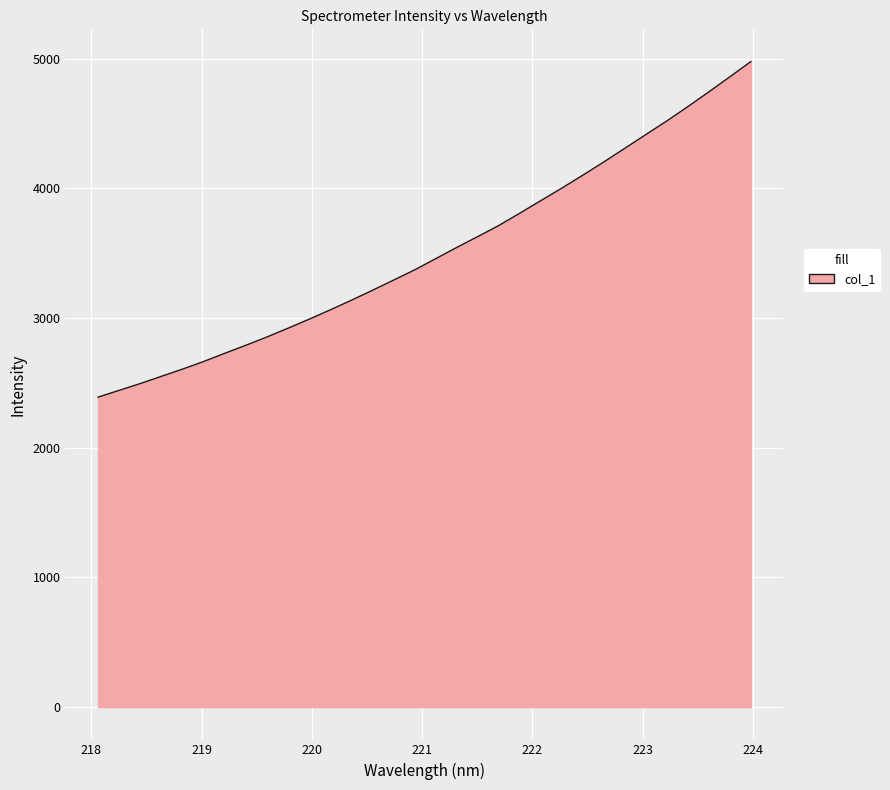

Reading right to left, extract all data points from this chart.

4978.4	4860.6	4744.4	4630.3	4520.0	4414.7	4308.6	4203.1	4101.1	4000.8	3904.4	3807.1	3712.3	3626.9	3543.0	3456.3	3369.9	3291.4	3212.9	3136.3	3062.4	2990.5	2921.2	2853.6	2789.9	2728.0	2664.7	2606.2	2550.9	2495.1	2442.9	2390.6